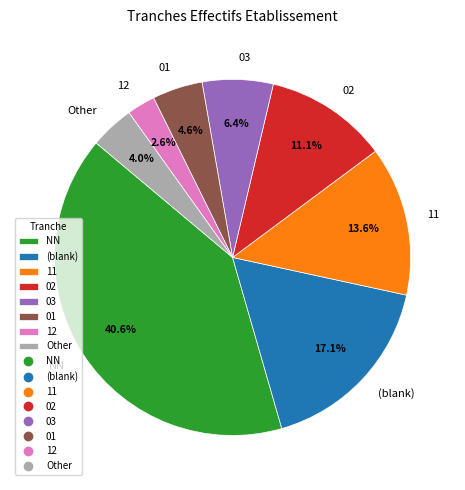

What is the smallest slice in the pie chart?

12